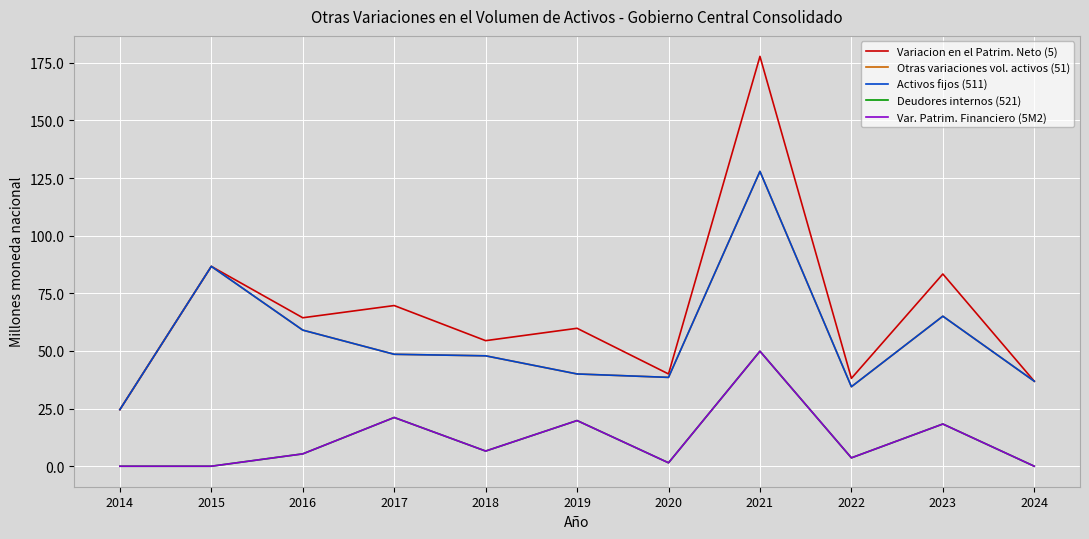

Which has a higher value, 2016 or 2023?

2023